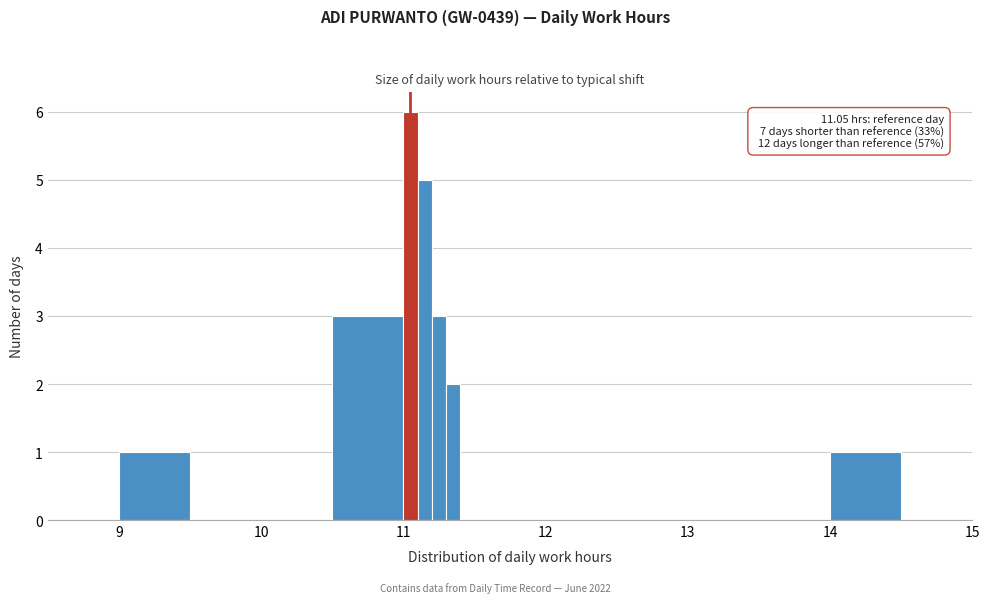

Around what value on the x-axis is the tallest bar? Give the approximate position of its centre, as read against the axis.

11.1